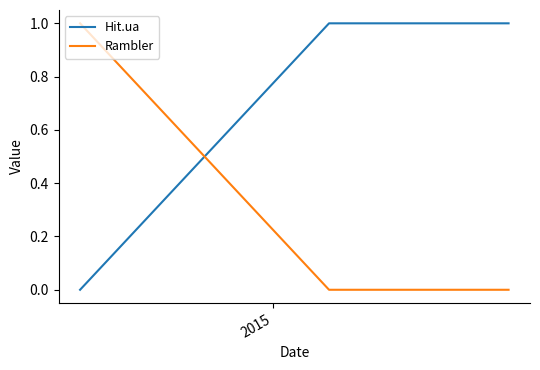

Which series has the largest total across all categories?

Hit.ua